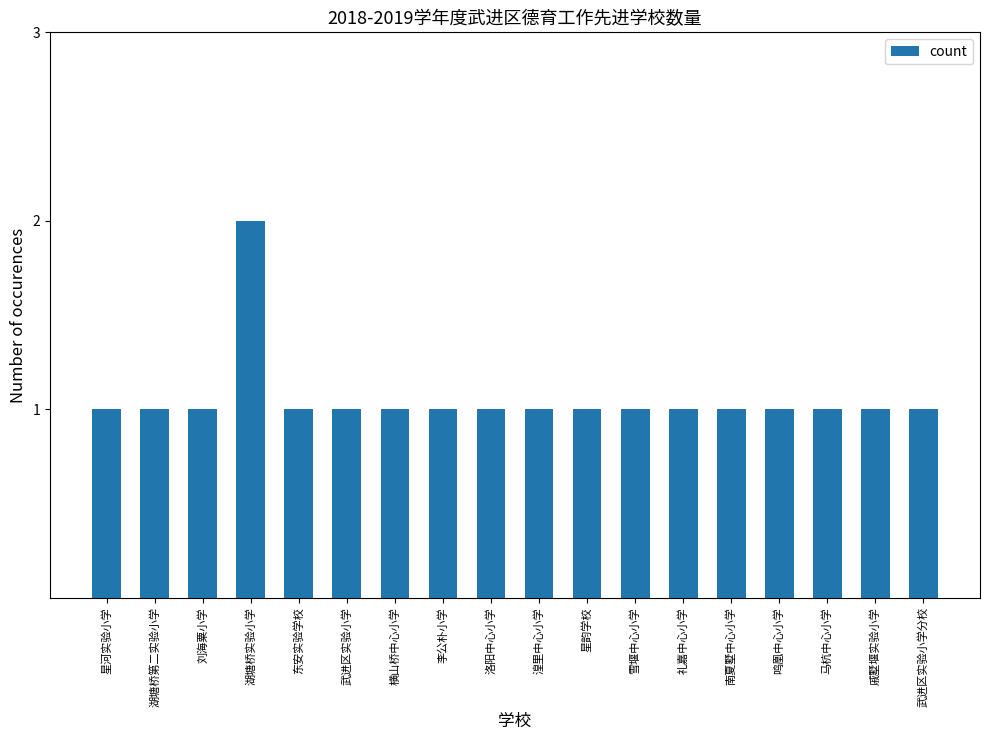

Approximately how many times larger is the value at 湟里中心小学 compared to 星韵学校?

1.0